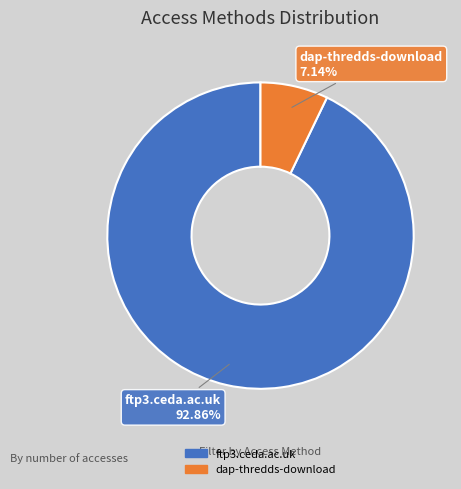

What portion of the pie excludes dap-thredds-download?

92.9%